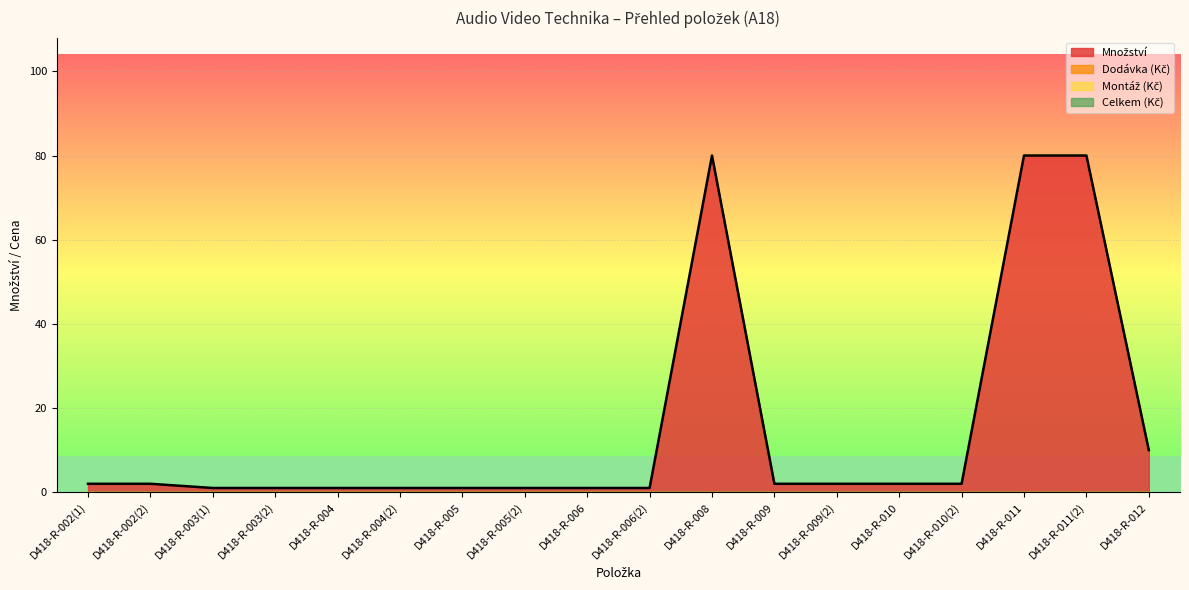

Reading left to right, extract all data points from this chart.

Množství: D418-R-002(1)=2	D418-R-002(2)=2	D418-R-003(1)=1	D418-R-003(2)=1	D418-R-004=1	D418-R-004(2)=1	D418-R-005=1	D418-R-005(2)=1	D418-R-006=1	D418-R-006(2)=1	D418-R-008=80	D418-R-009=2	D418-R-009(2)=2	D418-R-010=2	D418-R-010(2)=2	D418-R-011=80	D418-R-011(2)=80	D418-R-012=10
Dodávka (Kč): D418-R-002(1)=0	D418-R-002(2)=0	D418-R-003(1)=0	D418-R-003(2)=0	D418-R-004=0	D418-R-004(2)=0	D418-R-005=0	D418-R-005(2)=0	D418-R-006=0	D418-R-006(2)=0	D418-R-008=0	D418-R-009=0	D418-R-009(2)=0	D418-R-010=0	D418-R-010(2)=0	D418-R-011=0	D418-R-011(2)=0	D418-R-012=0
Montáž (Kč): D418-R-002(1)=0	D418-R-002(2)=0	D418-R-003(1)=0	D418-R-003(2)=0	D418-R-004=0	D418-R-004(2)=0	D418-R-005=0	D418-R-005(2)=0	D418-R-006=0	D418-R-006(2)=0	D418-R-008=0	D418-R-009=0	D418-R-009(2)=0	D418-R-010=0	D418-R-010(2)=0	D418-R-011=0	D418-R-011(2)=0	D418-R-012=0
Celkem (Kč): D418-R-002(1)=0	D418-R-002(2)=0	D418-R-003(1)=0	D418-R-003(2)=0	D418-R-004=0	D418-R-004(2)=0	D418-R-005=0	D418-R-005(2)=0	D418-R-006=0	D418-R-006(2)=0	D418-R-008=0	D418-R-009=0	D418-R-009(2)=0	D418-R-010=0	D418-R-010(2)=0	D418-R-011=0	D418-R-011(2)=0	D418-R-012=0